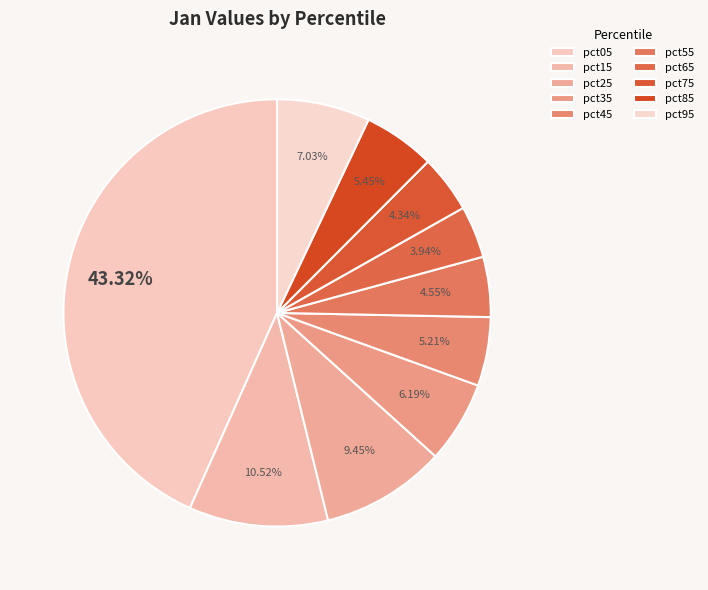

What is the largest slice in the pie chart?

pct05